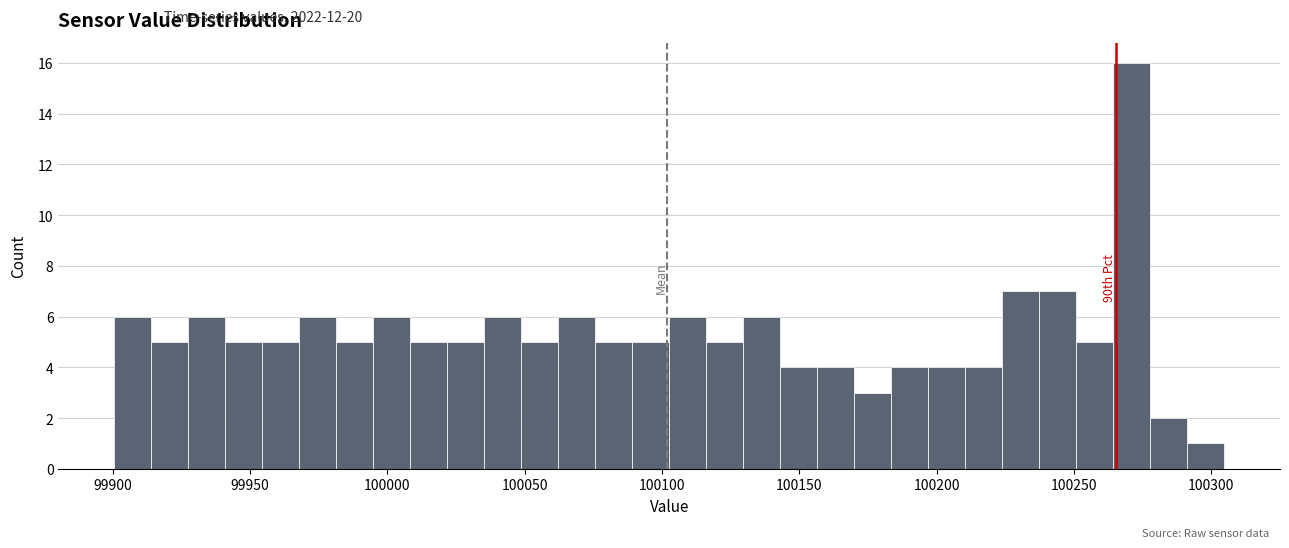

Around what value on the x-axis is the tallest bar? Give the approximate position of its centre, as read against the axis.

100270